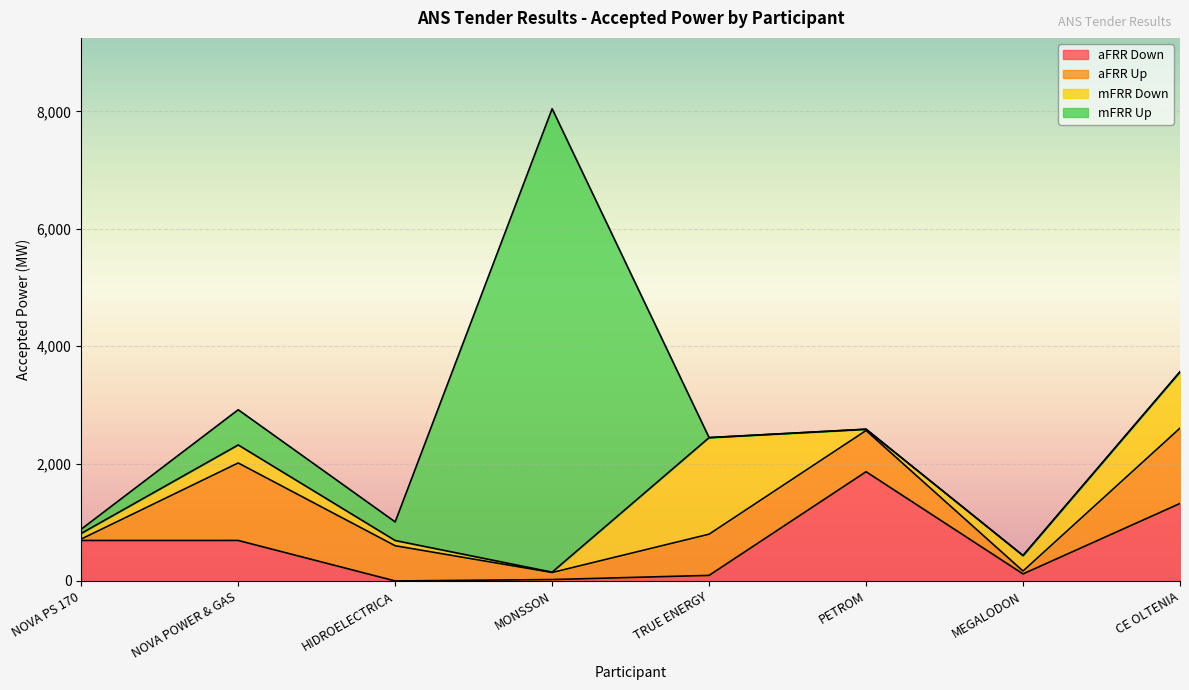

What is the spread (max minus min) of values at PETROM?

1861